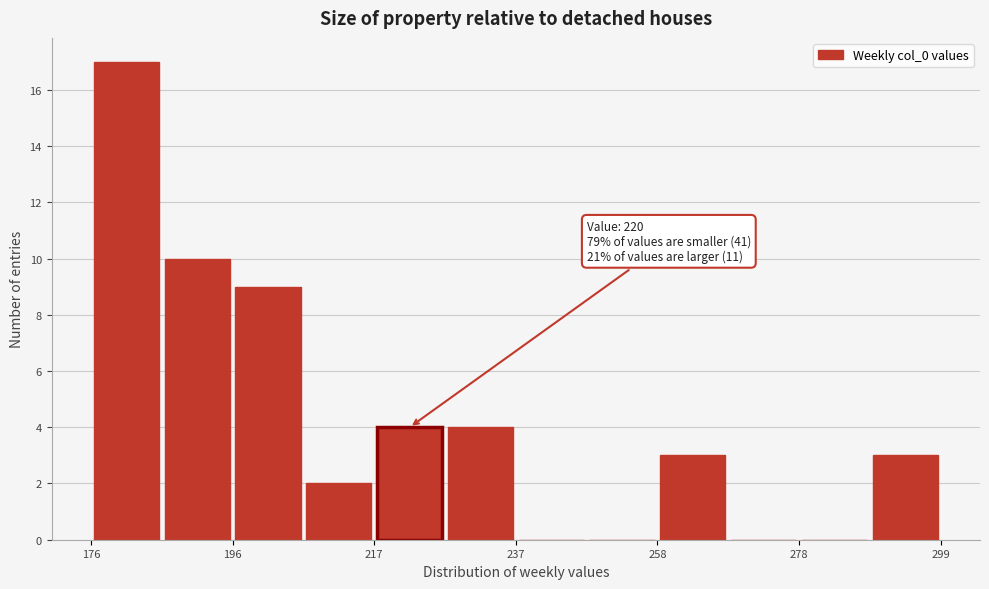

Read against the x-axis, roughly where is the centre of the tallest bar?

180